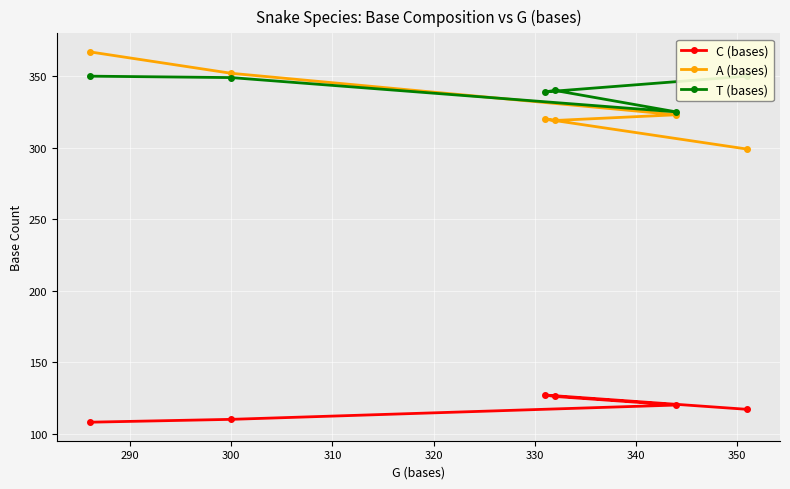

How many interior local peaks does the A (bases) series have?

1